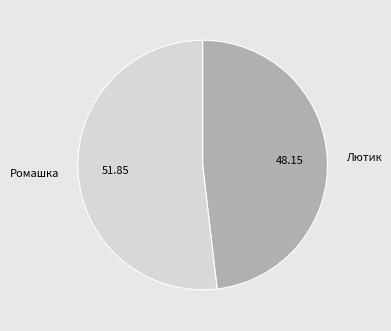

Which has a higher value, Ромашка or Лютик?

Ромашка